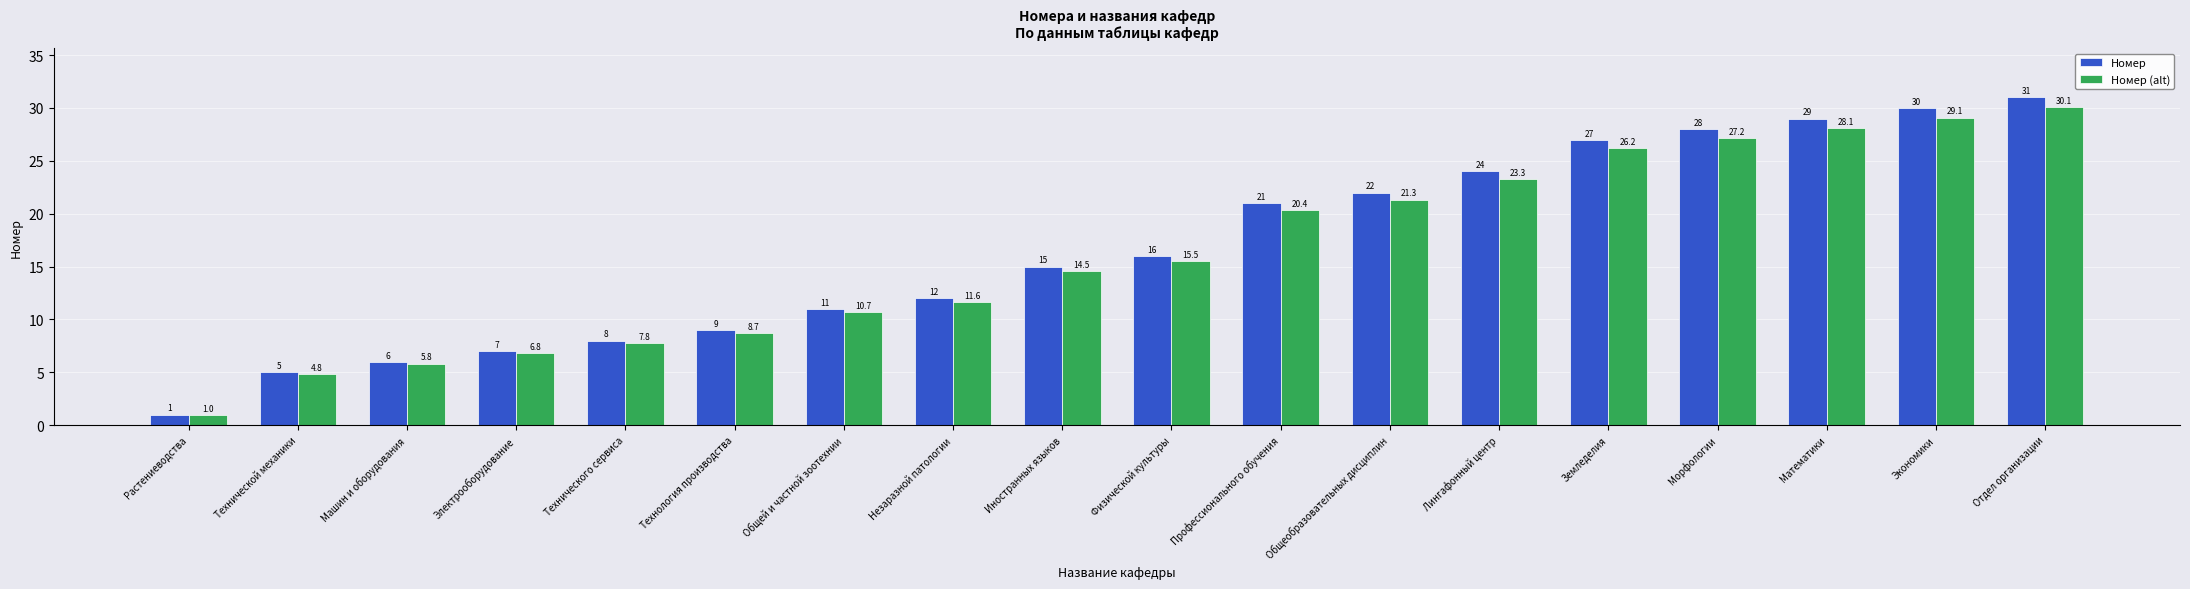

True or false: Номер has a value of 7.5 at Экономики.

False